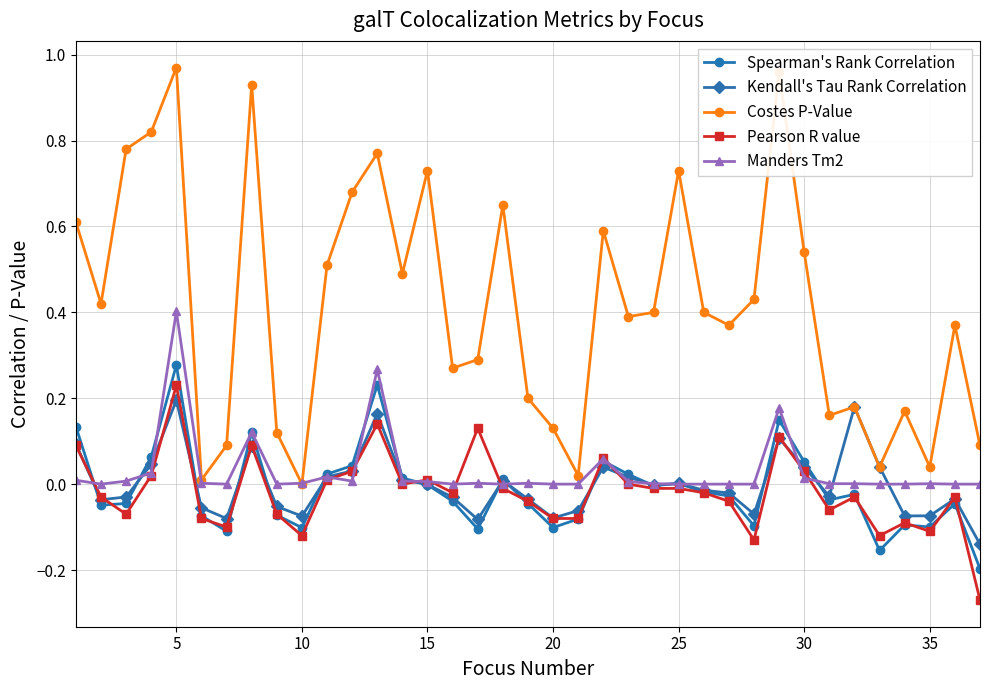

Which series has the largest total across all categories?

Costes P-Value